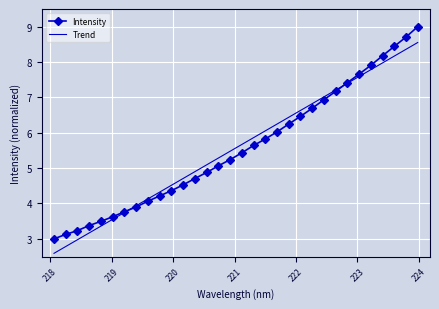

What is the highest value of the Trend series?

8.6